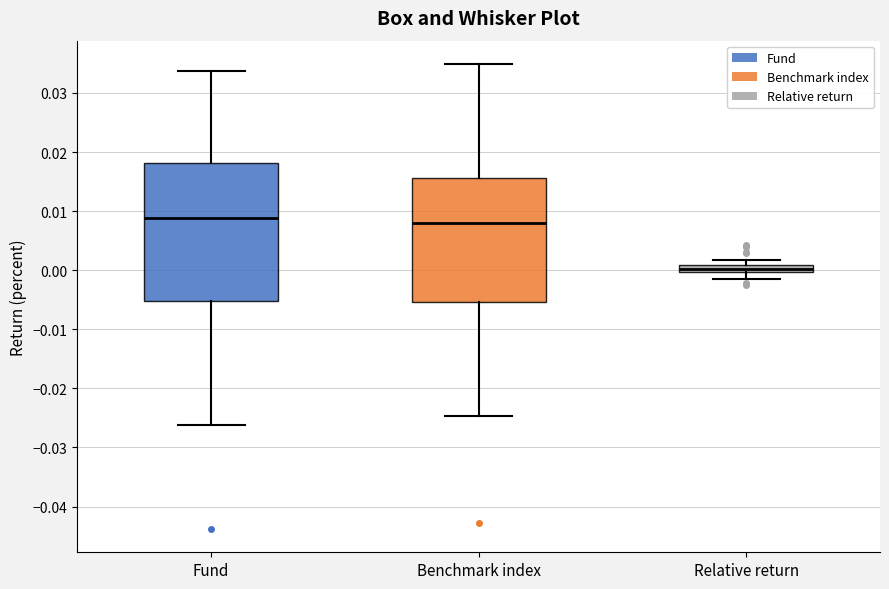

Which box is the tallest, from its lower edge to its upper edge?

Fund